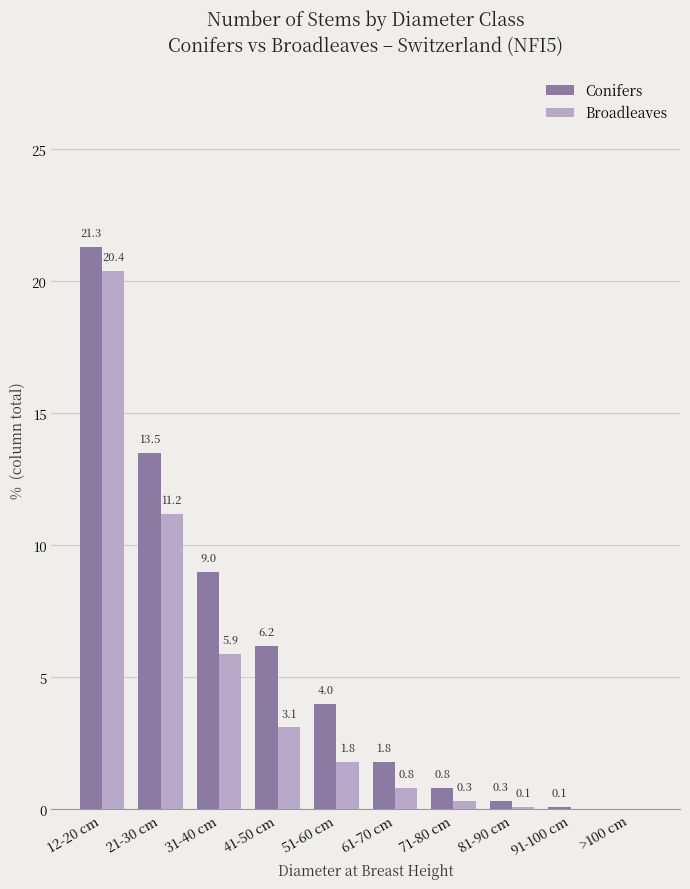

Which series has the widest spread of values?

Conifers